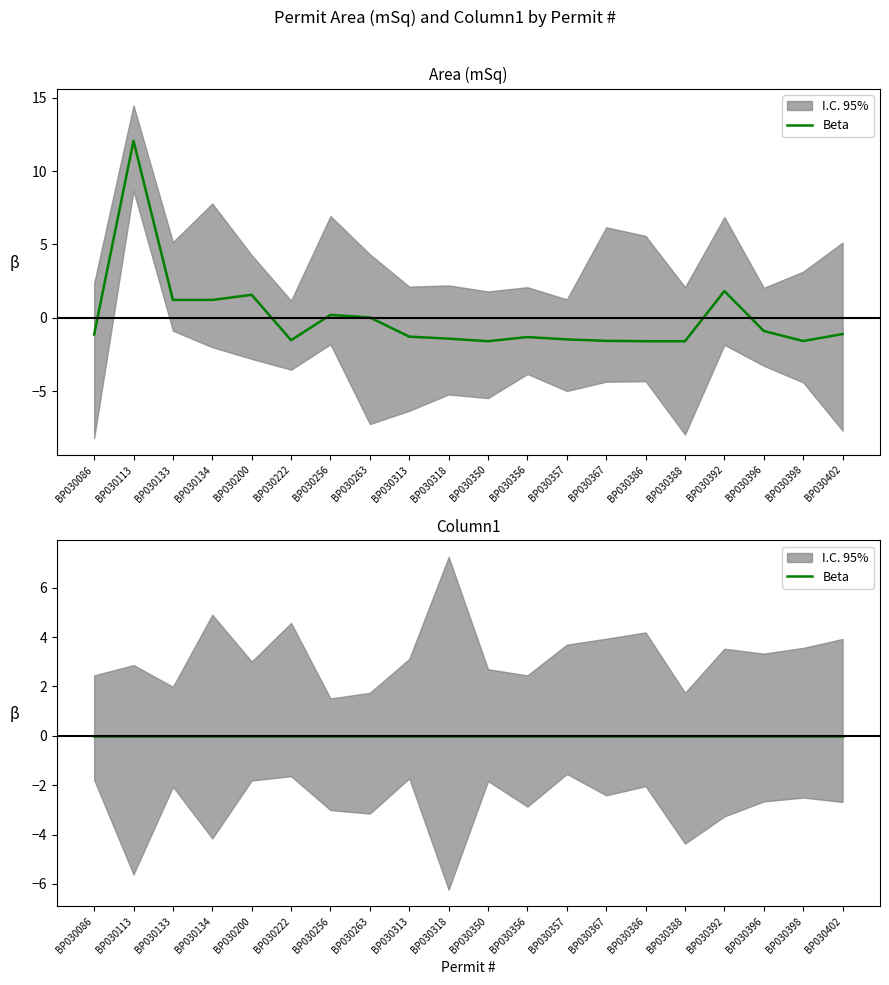

What is the difference between the maximum and minimum values?

13.7